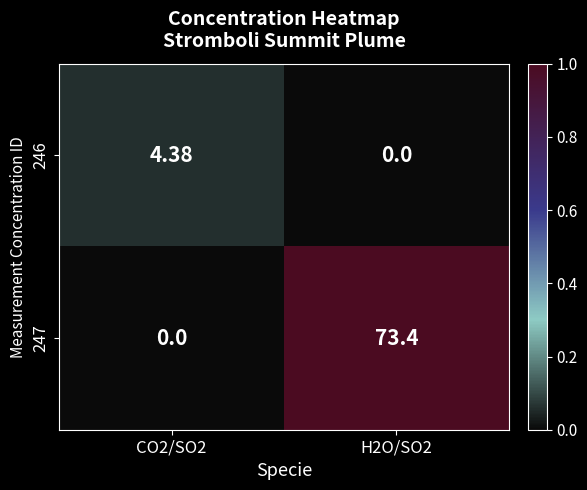

How many data points in 247 are less than 73?

1